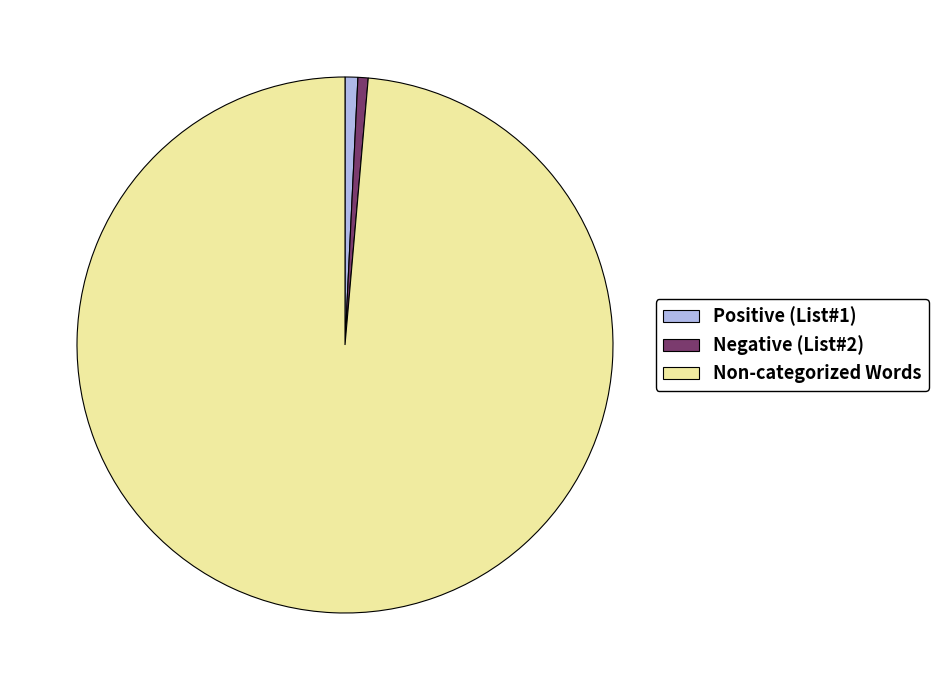

How many segments does this pie chart have?

3